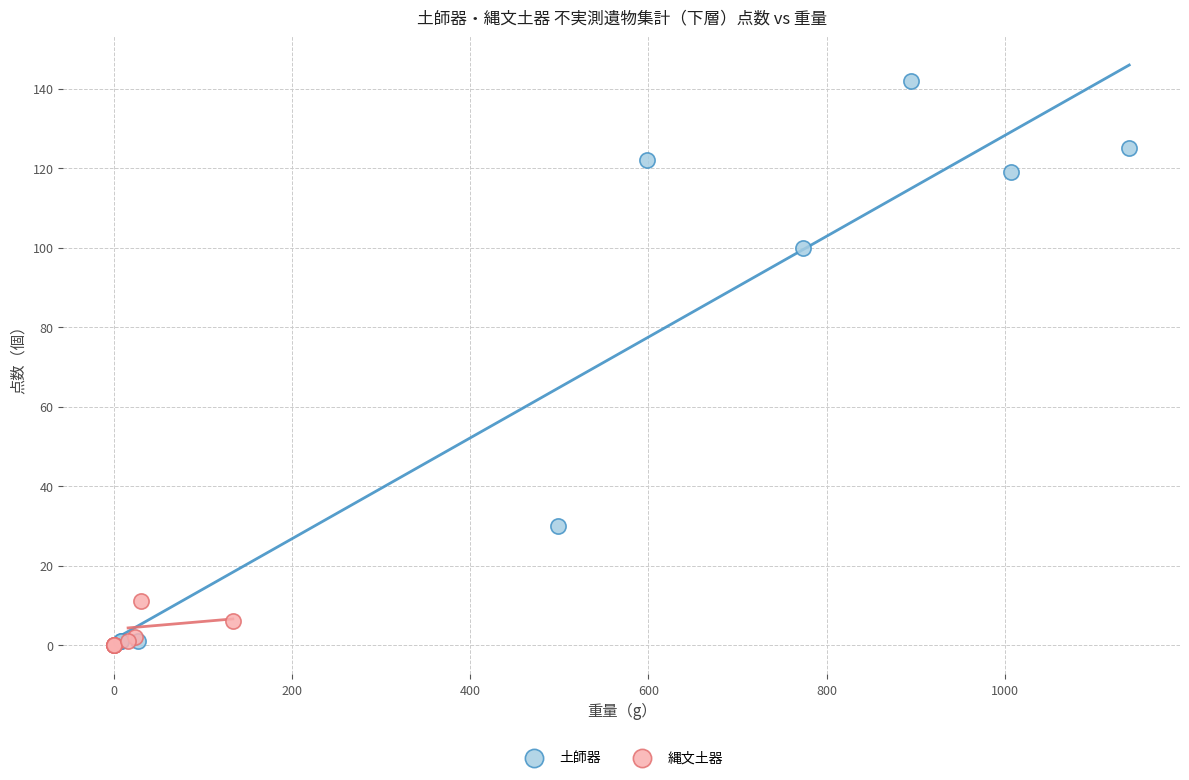

Which series contains the highest Y value?

土師器